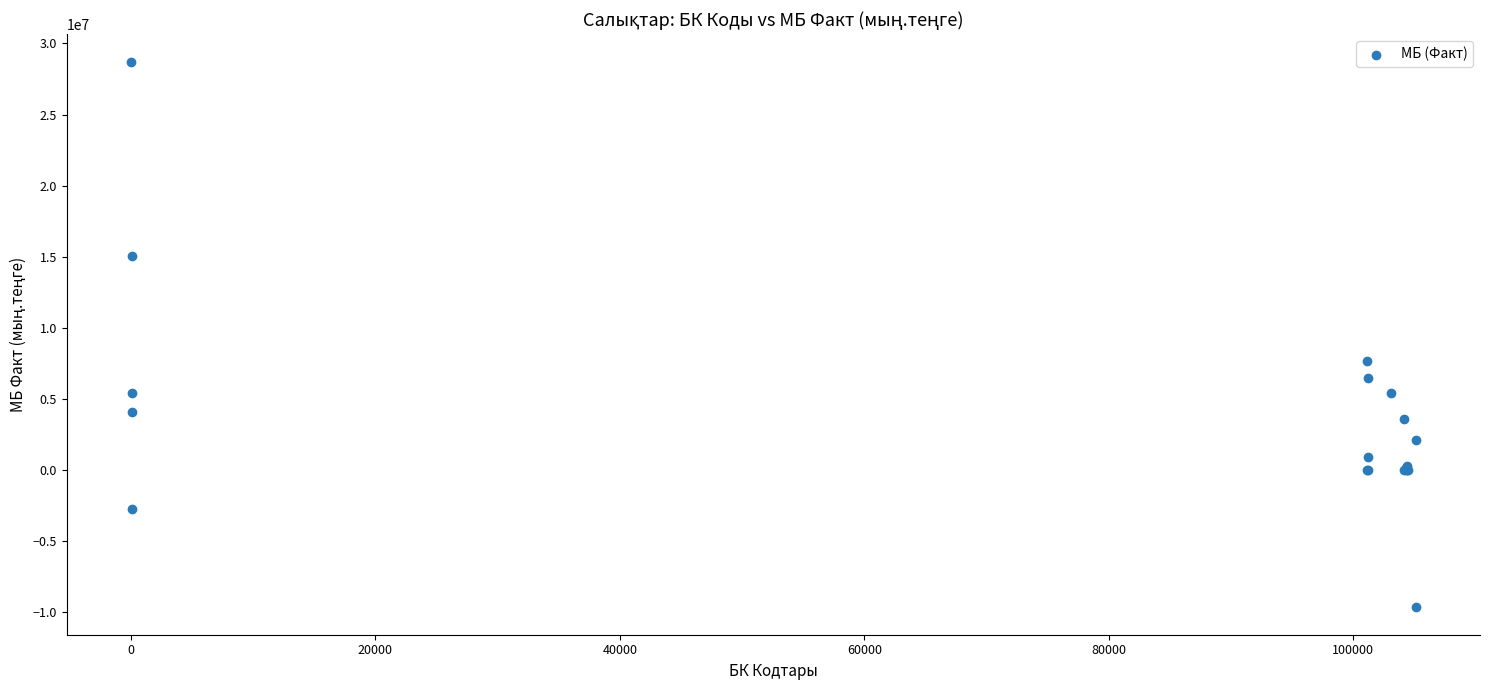

What Y value in the scatter plot is closest to 9537886?

7673180